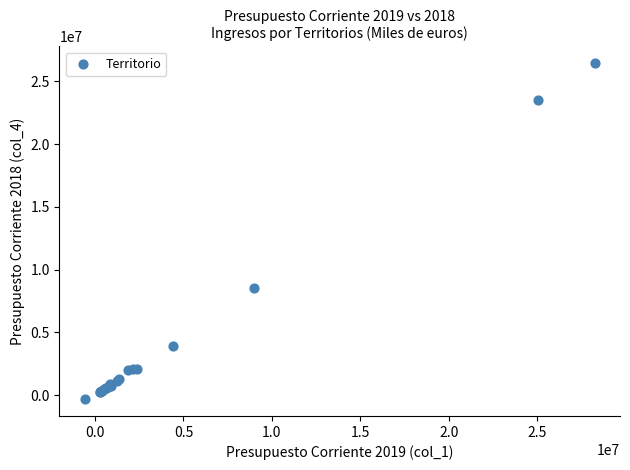

What Y value in the scatter plot is closest to 13057626?

8522907